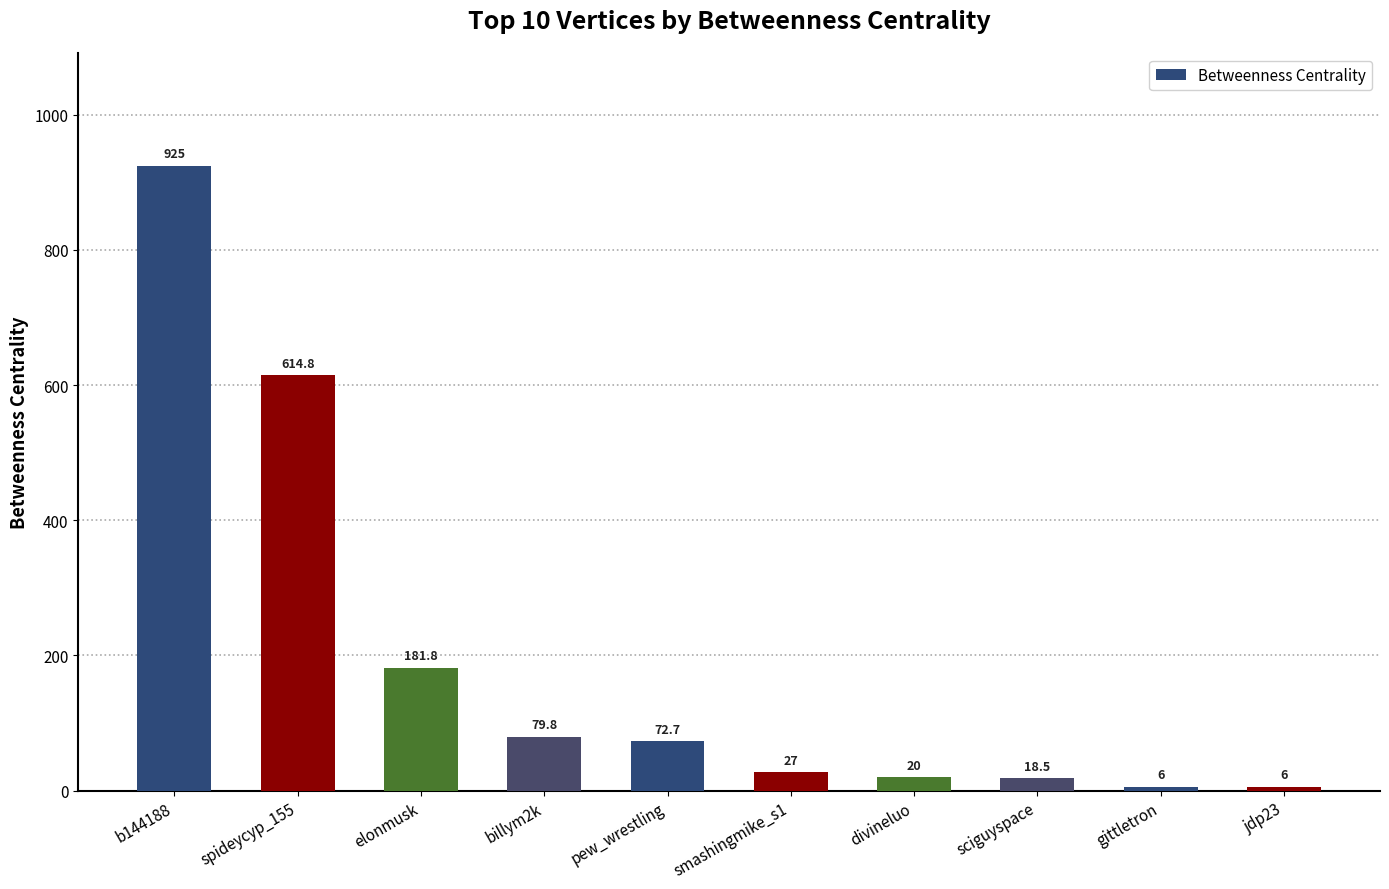

What is the value of the 1st bar from the left?

925.0